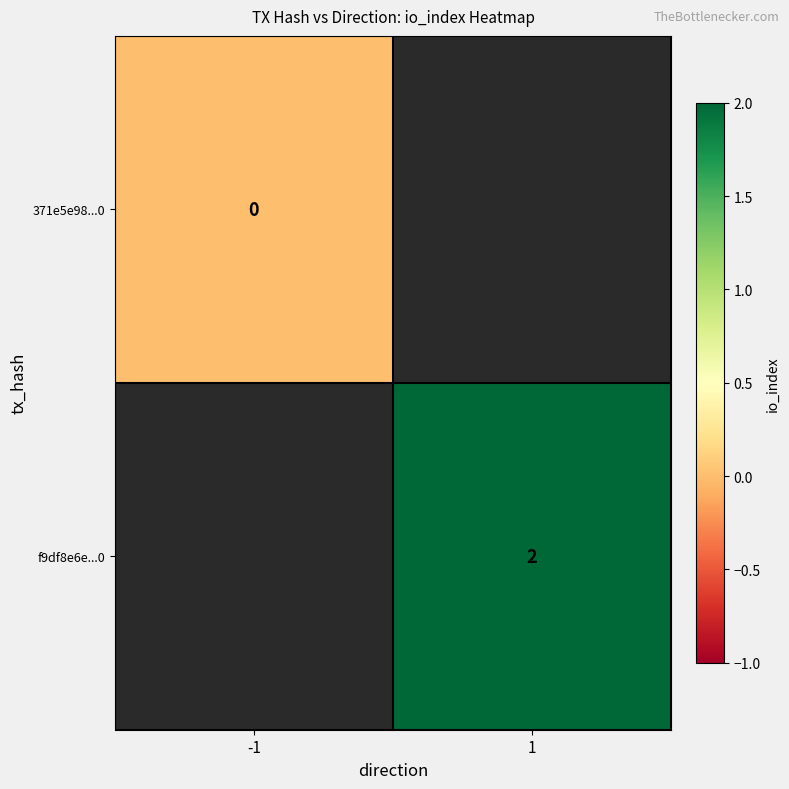

Is the value of 371e5e98...0 at -1 greater than the value of f9df8e6e...0 at 1?

No